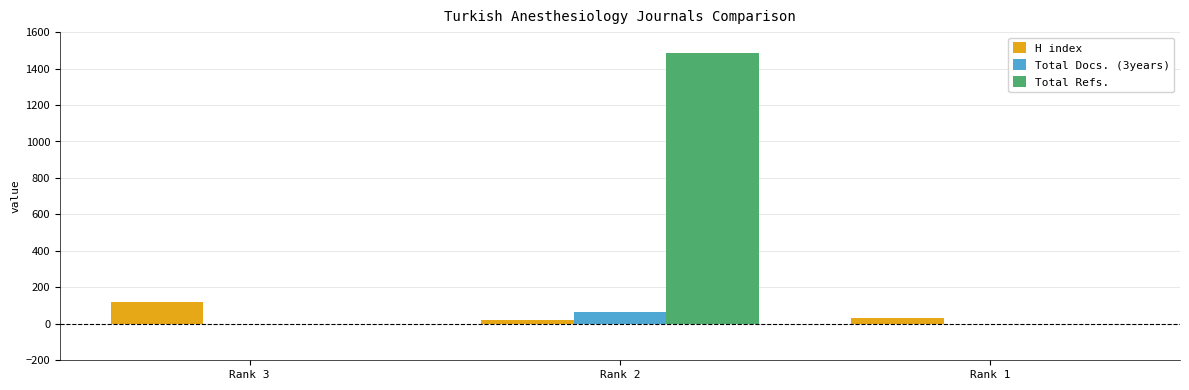

Which series changed the most between Rank 3 and Rank 2?

Total Refs.